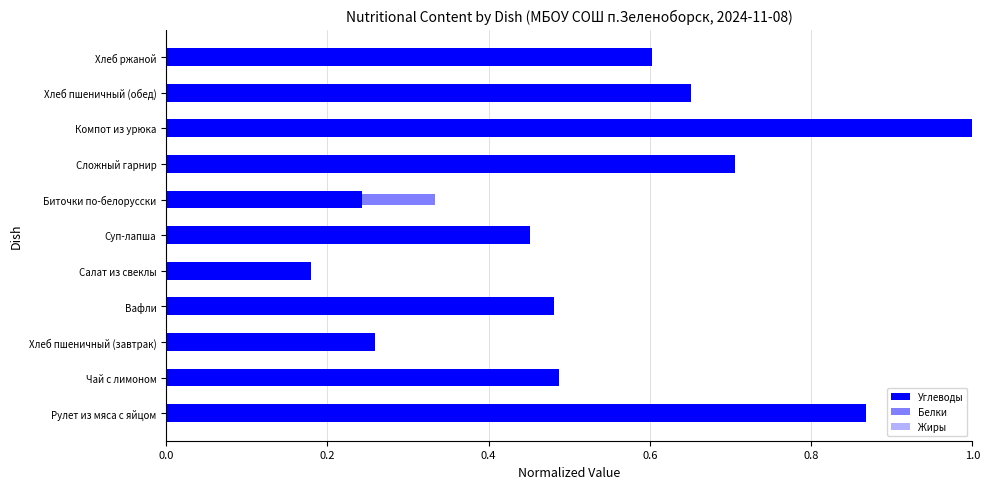

Which series has the largest total across all categories?

Углеводы